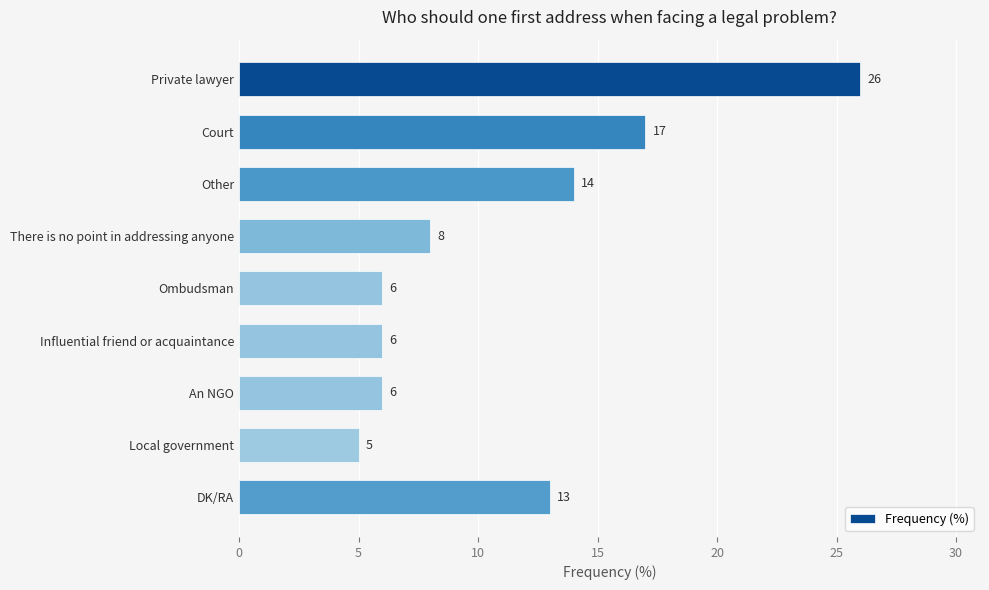

How many series are shown in this chart?

1